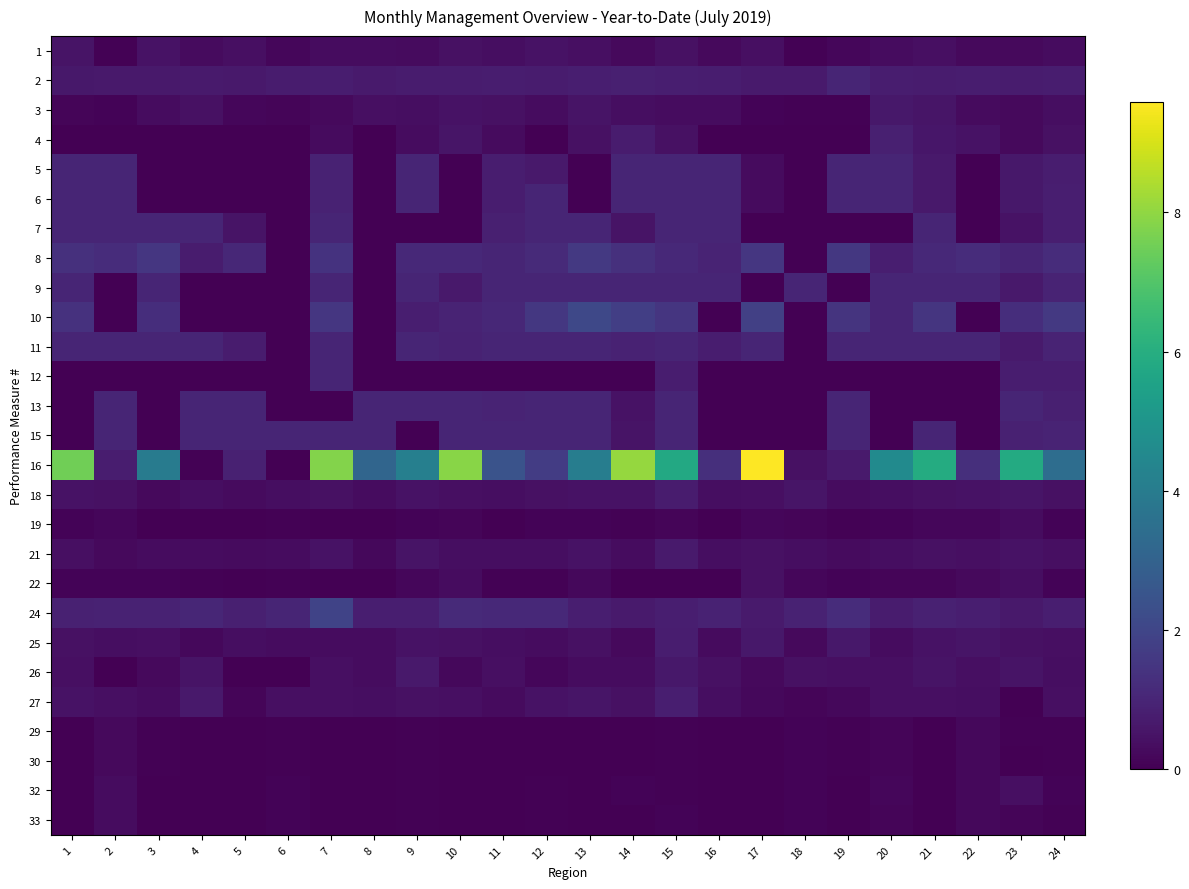

What is the difference between the highest and lowest values at 3?

4.0